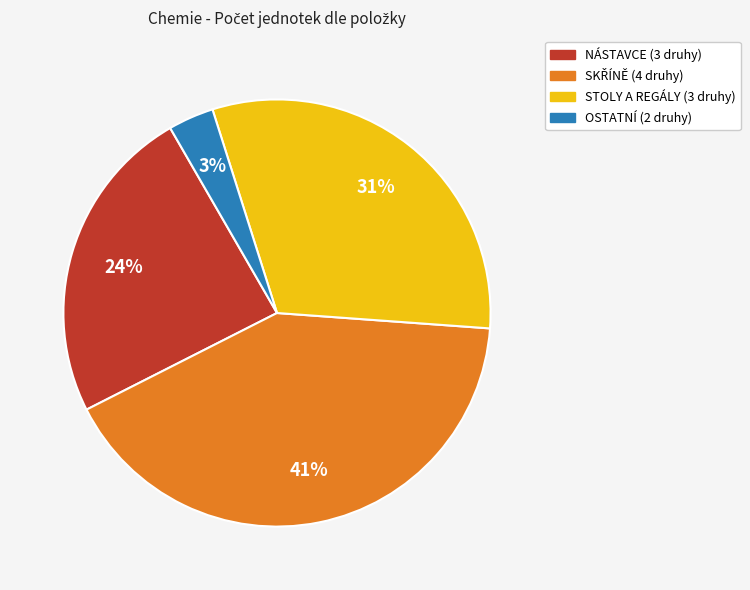

To the nearest percent, what is the average slice percentage?

25%